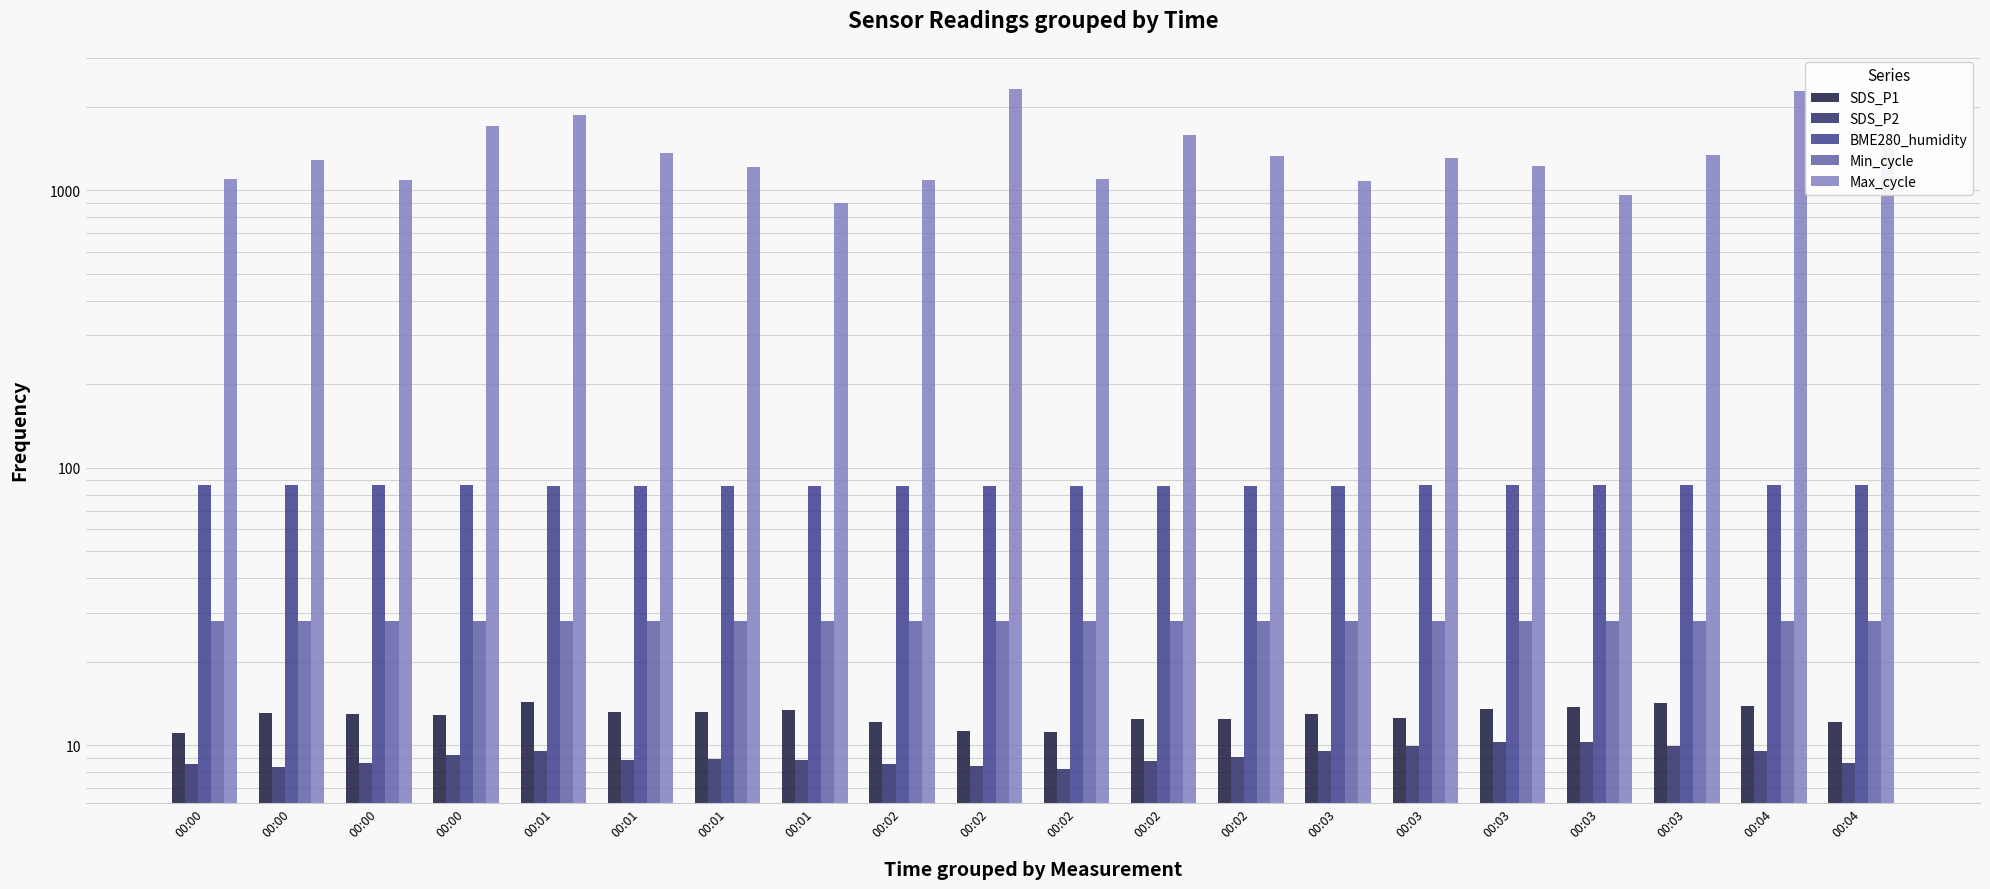

Reading right to left, what are all the values shown in this chart?

SDS_P1: 12.1	13.8	14.2	13.7	13.4	12.5	12.9	12.4	12.4	11.2	11.2	12.1	13.3	13.2	13.2	14.3	12.8	12.9	13.0	11.1
SDS_P2: 8.6	9.5	9.9	10.2	10.2	9.9	9.5	9.0	8.7	8.2	8.4	8.5	8.8	8.9	8.8	9.5	9.2	8.6	8.3	8.5
BME280_humidity: 86.4	86.5	86.6	86.7	86.6	86.6	86.1	86.0	85.8	85.7	85.9	85.8	85.8	86.0	85.9	86.2	86.3	86.6	86.5	86.3
Min_cycle: 28.0	28.0	28.0	28.0	28.0	28.0	28.0	28.0	28.0	28.0	28.0	28.0	28.0	28.0	28.0	28.0	28.0	28.0	28.0	28.0
Max_cycle: 1467.0	2273.0	1341.0	962.0	1225.0	1308.0	1083.0	1333.0	1583.0	1102.0	2322.0	1092.0	901.0	1210.0	1360.0	1862.0	1701.0	1086.0	1285.0	1094.0